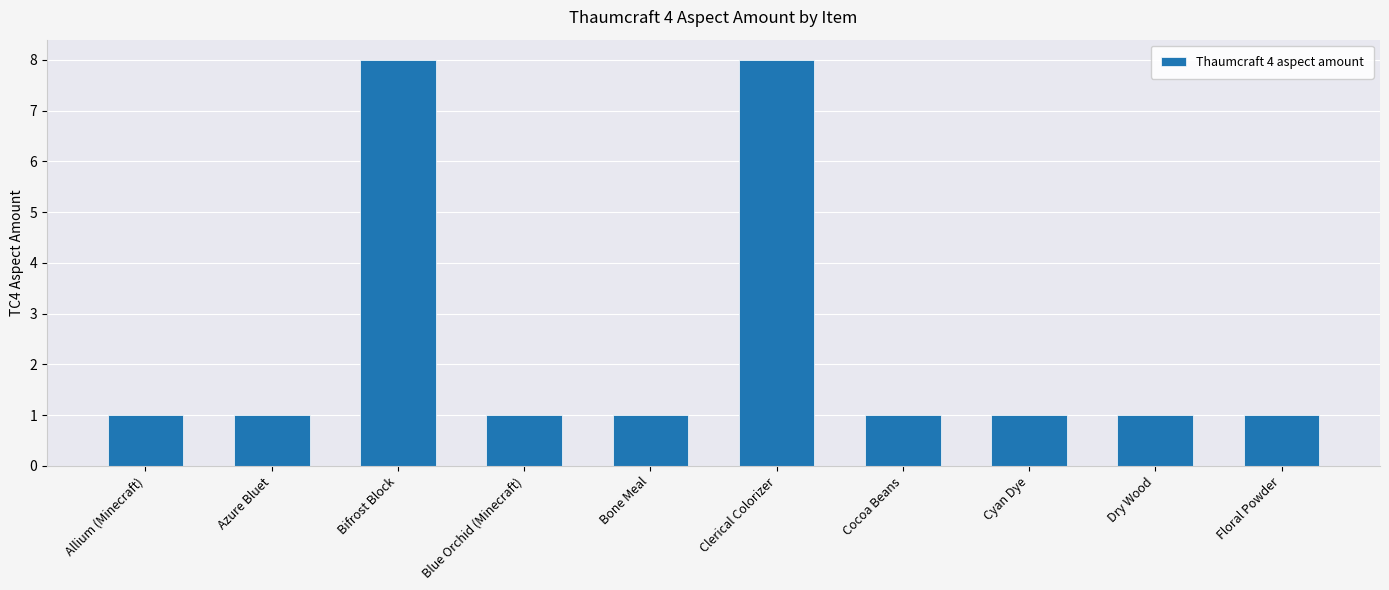

The chart shows a value of 2 at Blue Orchid (Minecraft). True or false?

False